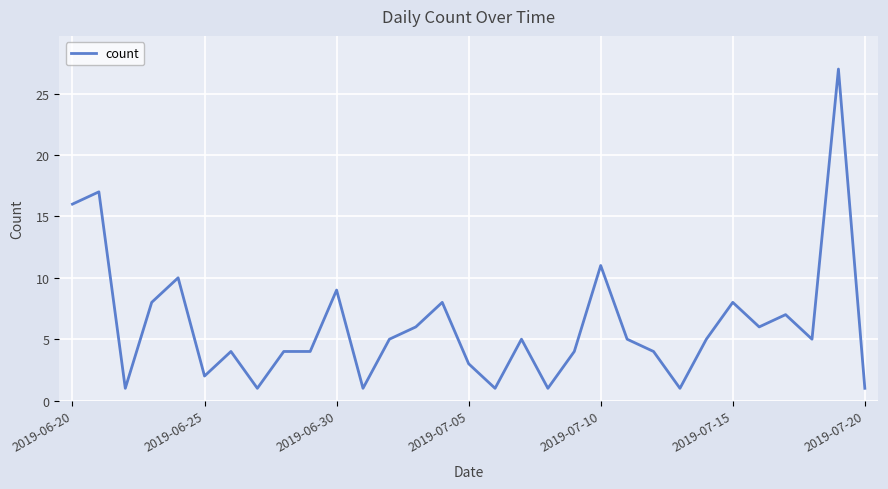

What is the greatest value displayed?

27